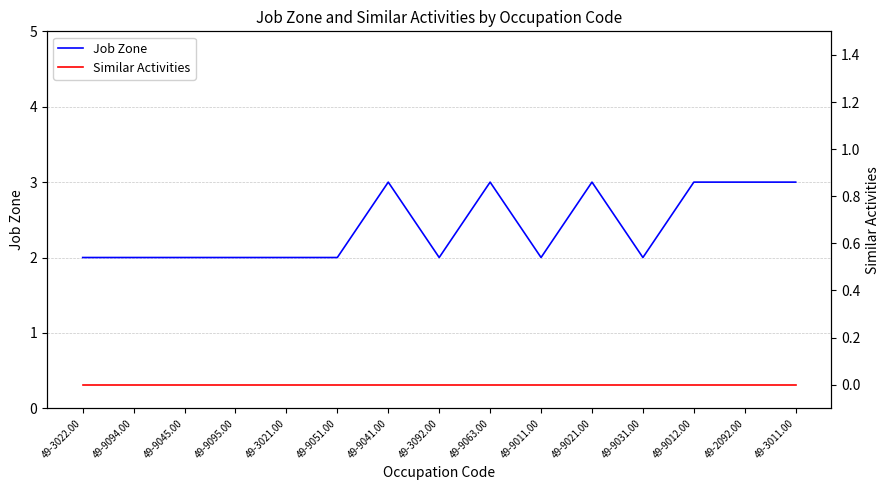

True or false: Job Zone and Similar Activities cross at least once.

False